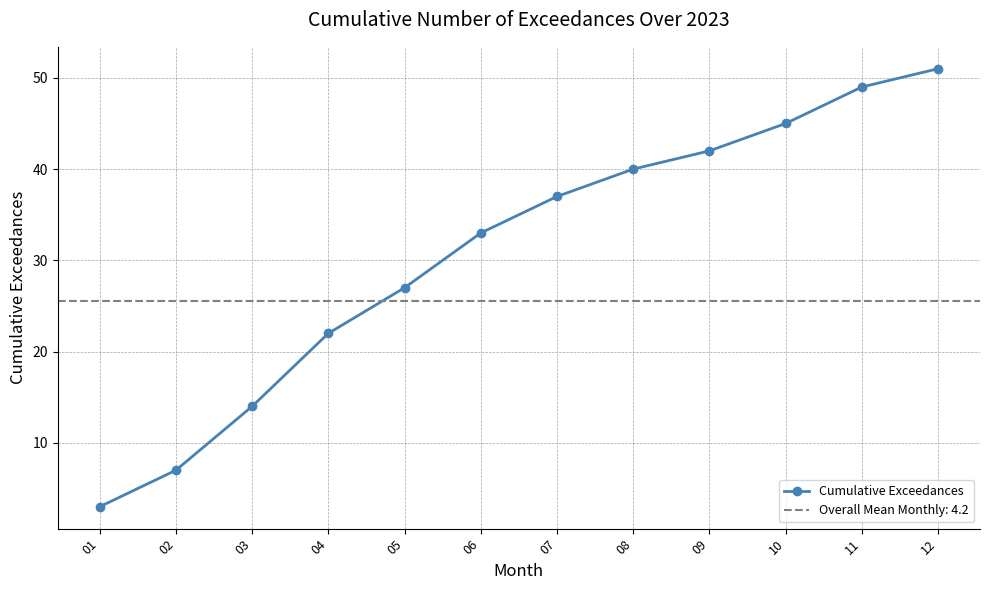

What value does the data have at 08?

40